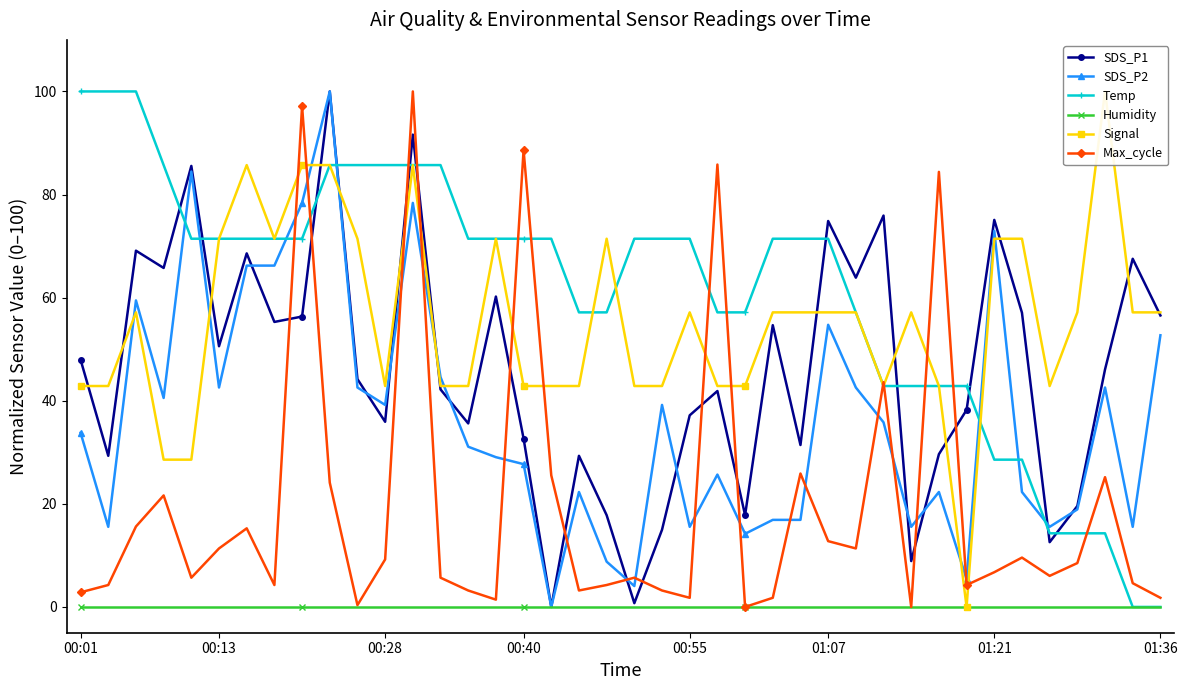

How many intersections are there between Signal and Temp?

9